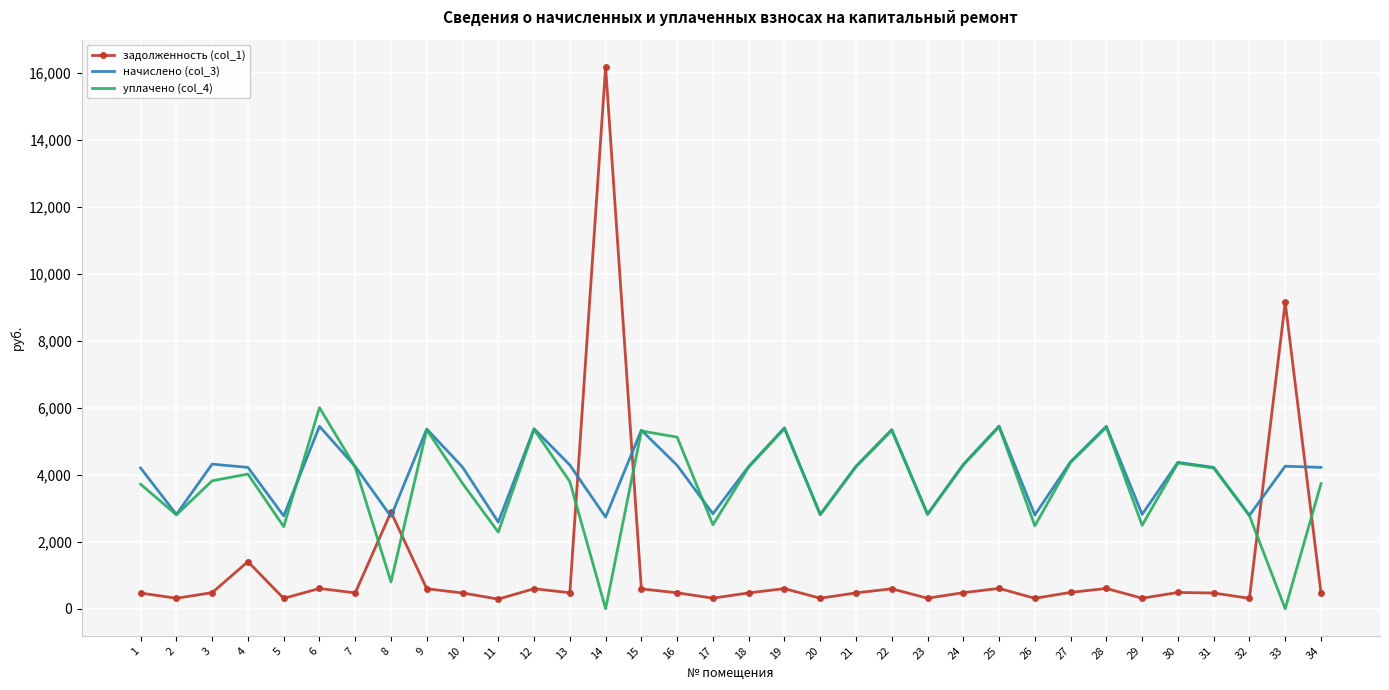

The value of задолженность (col_1) at 15 is 592.2. True or false?

True